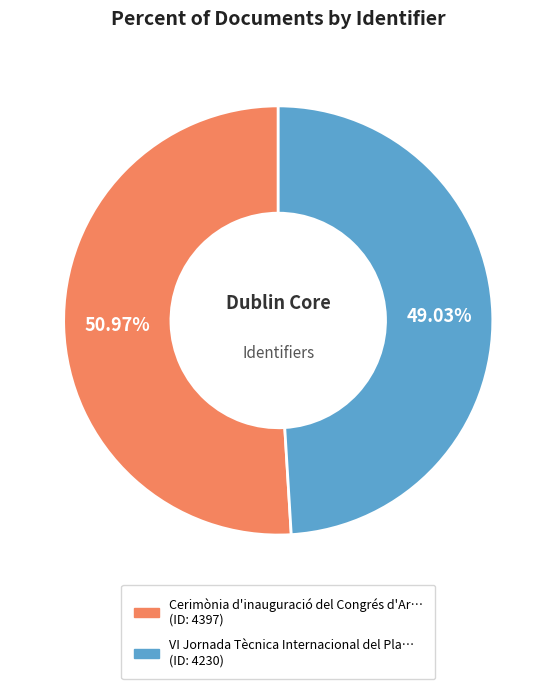

Is there a majority slice in this chart?

Yes